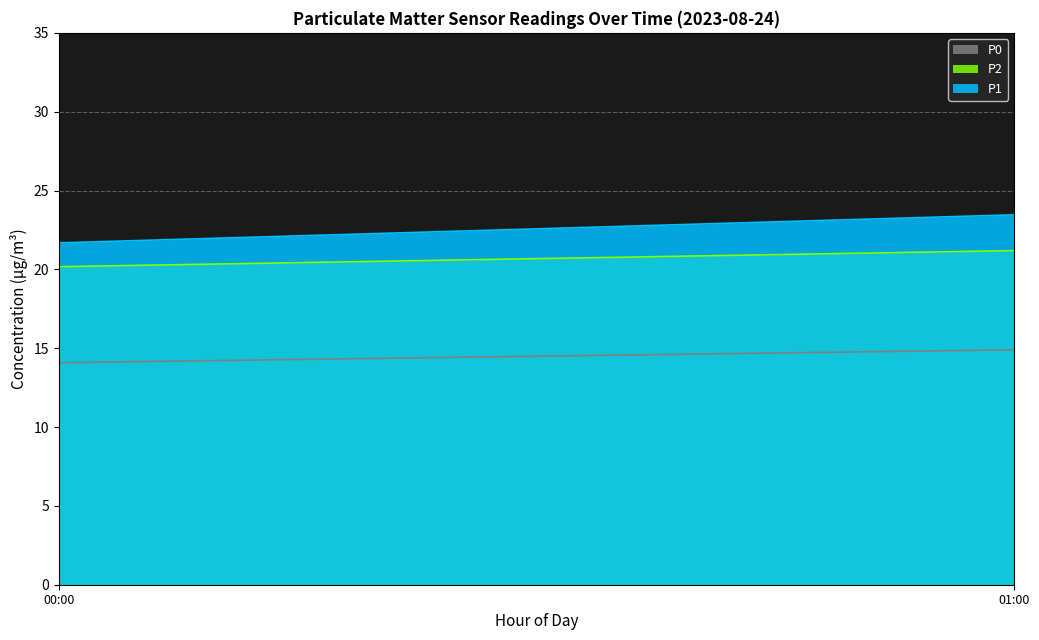

What position from the left is 00:00?

1